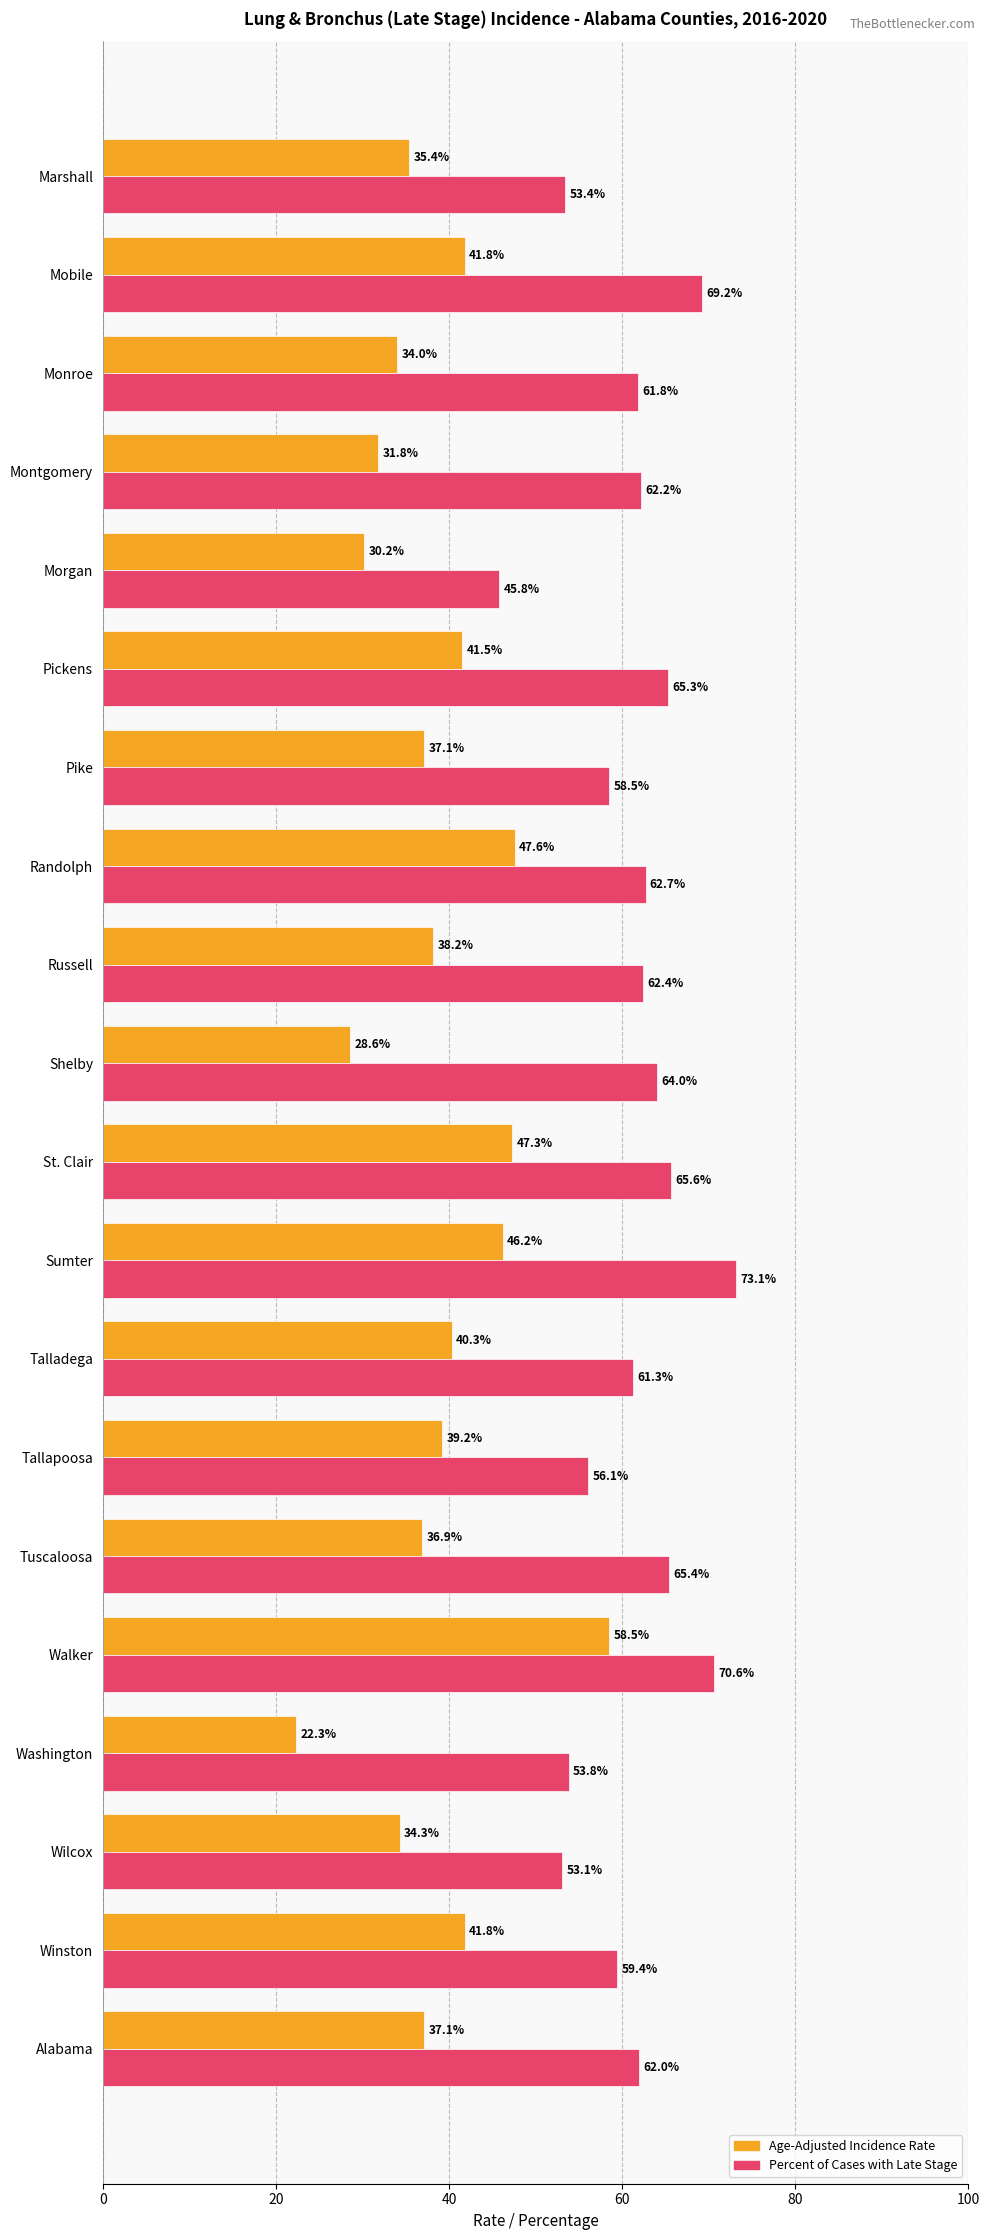

List the series in order of their overall mean, lowest first.

Age-Adjusted Incidence Rate, Percent of Cases with Late Stage